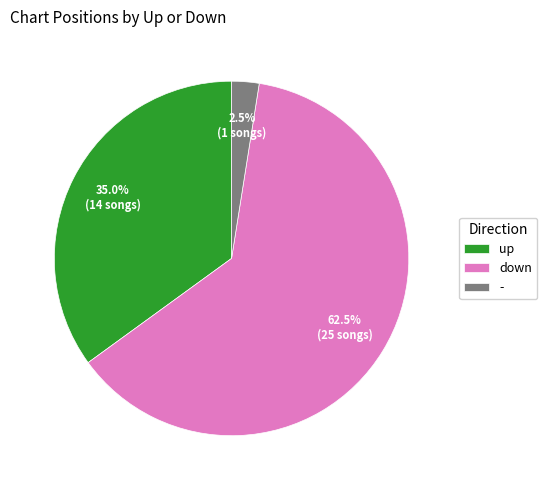

True or false: down accounts for 94% of the total.

False